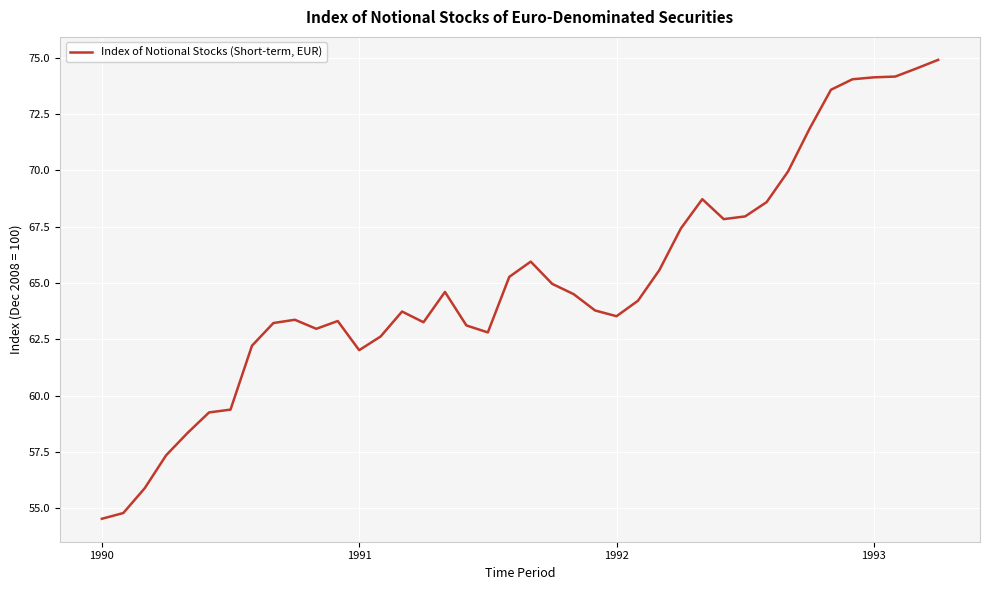

What is the difference between the maximum and minimum values?

20.4